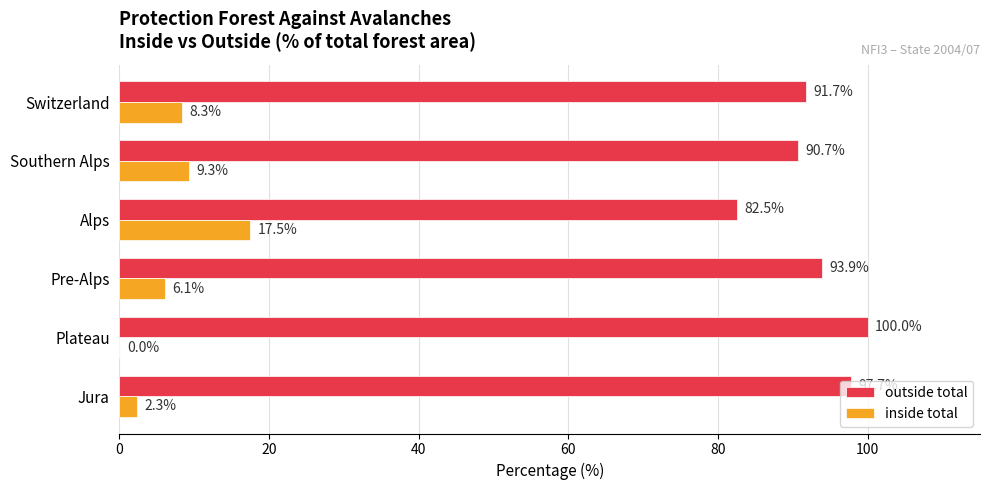

Which category has the highest value in the inside total series?

Alps